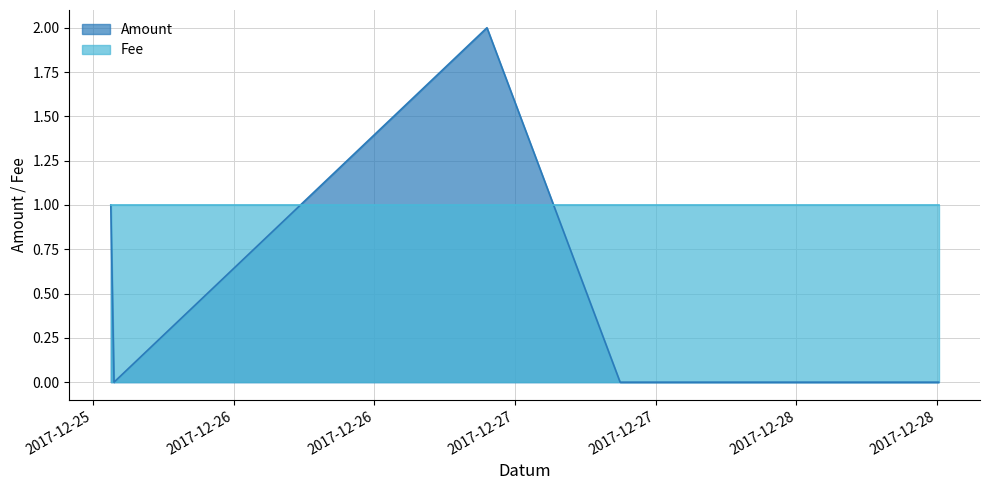

True or false: Fee has a value of 1 at 2017-12-27 08:57:57.

True